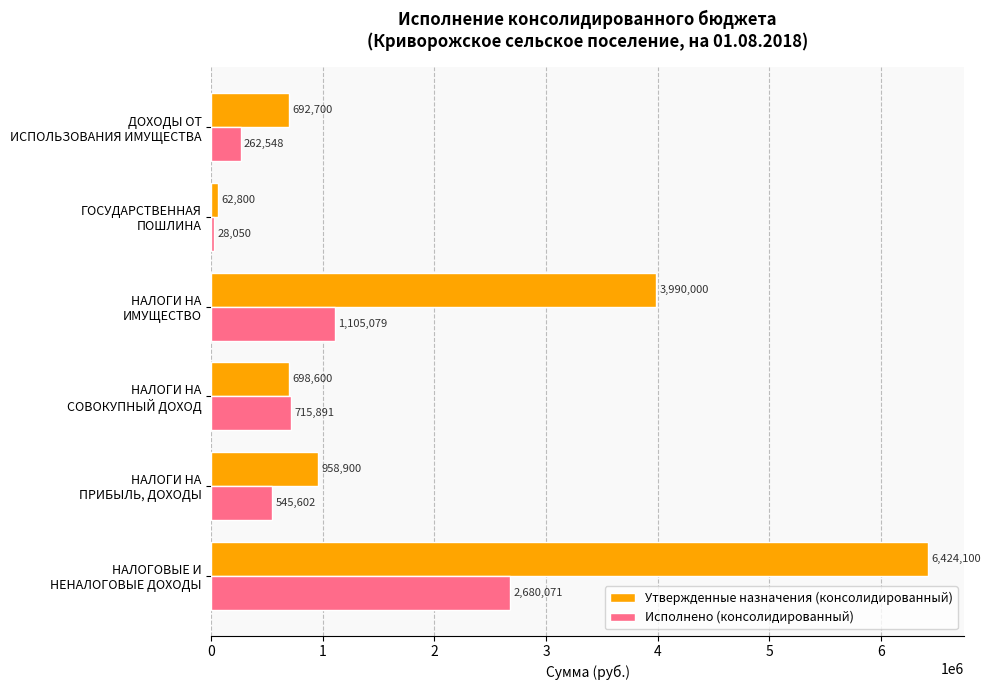

List the series in order of their overall mean, lowest first.

Исполнено (консолидированный), Утвержденные назначения (консолидированный)